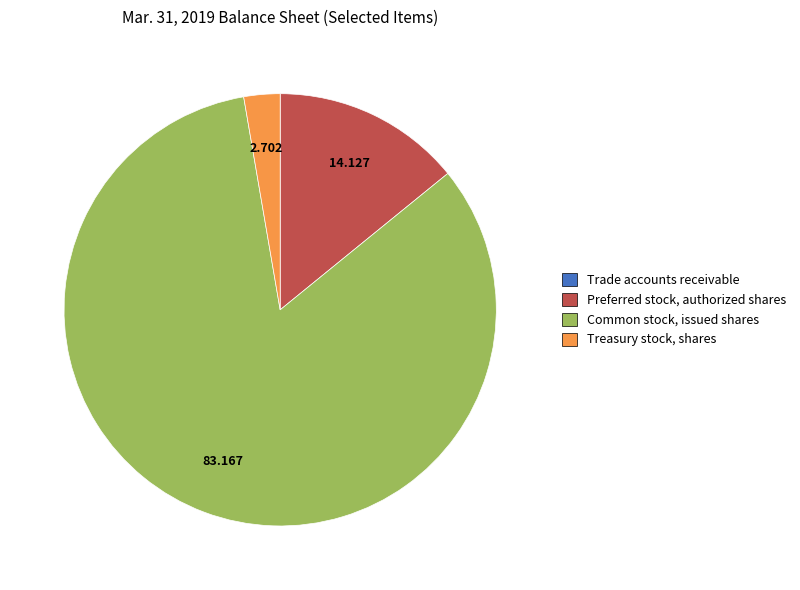

Which has a higher value, Preferred stock, authorized shares or Common stock, issued shares?

Common stock, issued shares